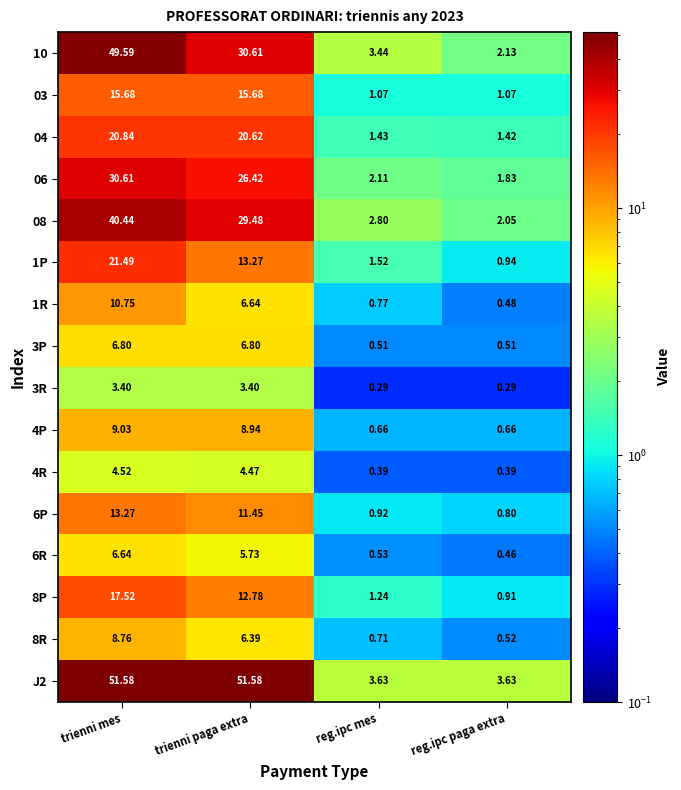

Where does the 4P series first go above 8?

trienni mes